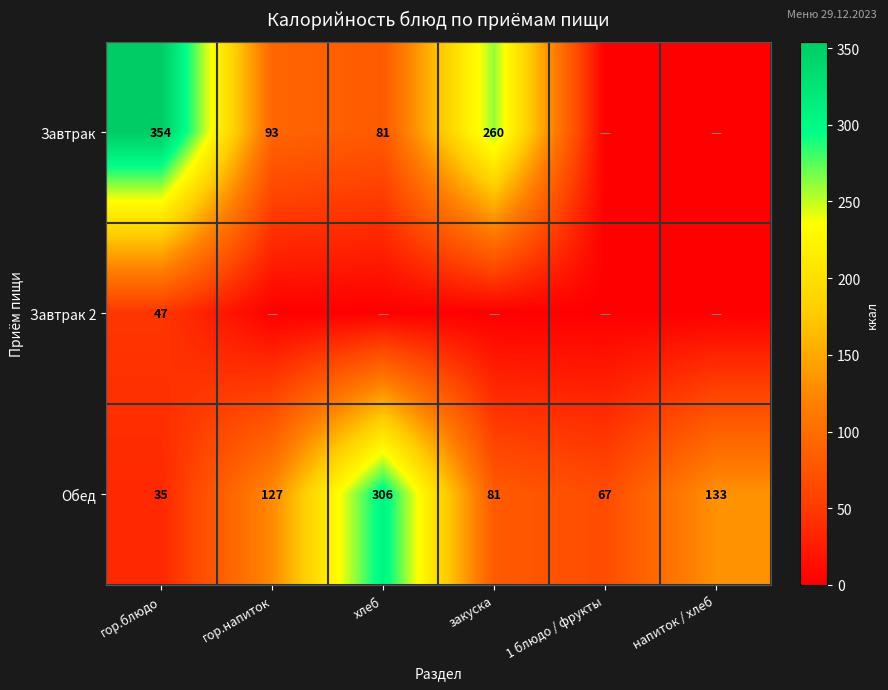

What is the sum of all Обед values?

749